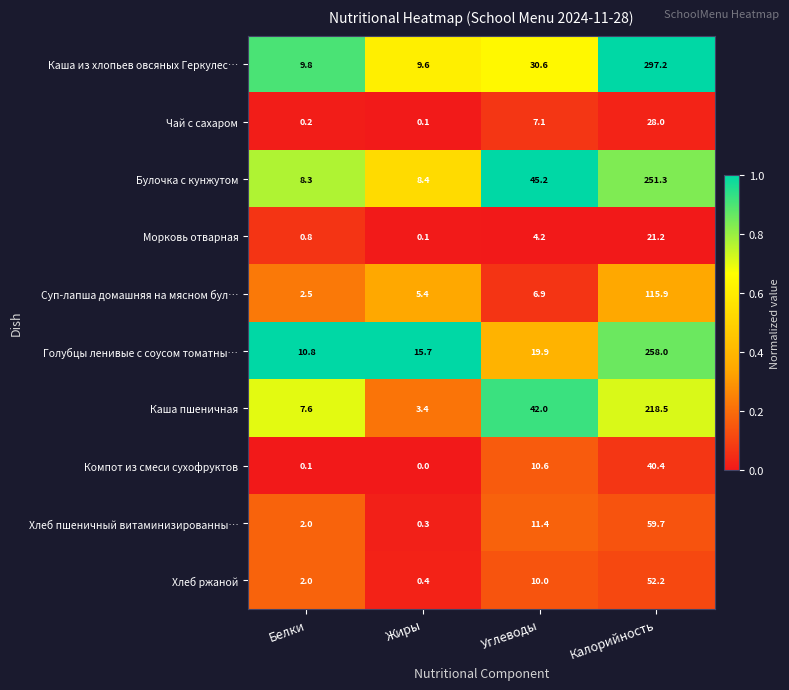

What is the difference between the second highest and second lowest values in the Голубцы ленивые с соусом томатны… series?

4.2